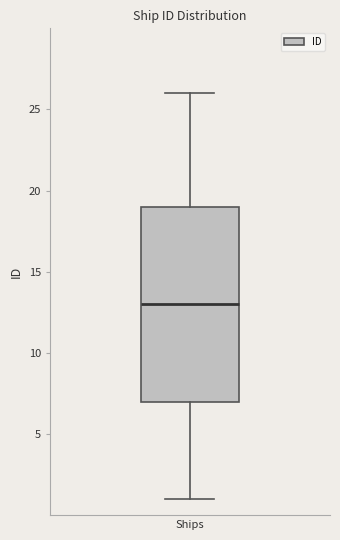

Read this box plot against the y-axis: the position of the median line, the range covered by the box, and the ends of both whiskers. The values are not printed on the chart, so give them approximately, as read against the axis.

median 13, box 7 to 19, whiskers 1 to 26